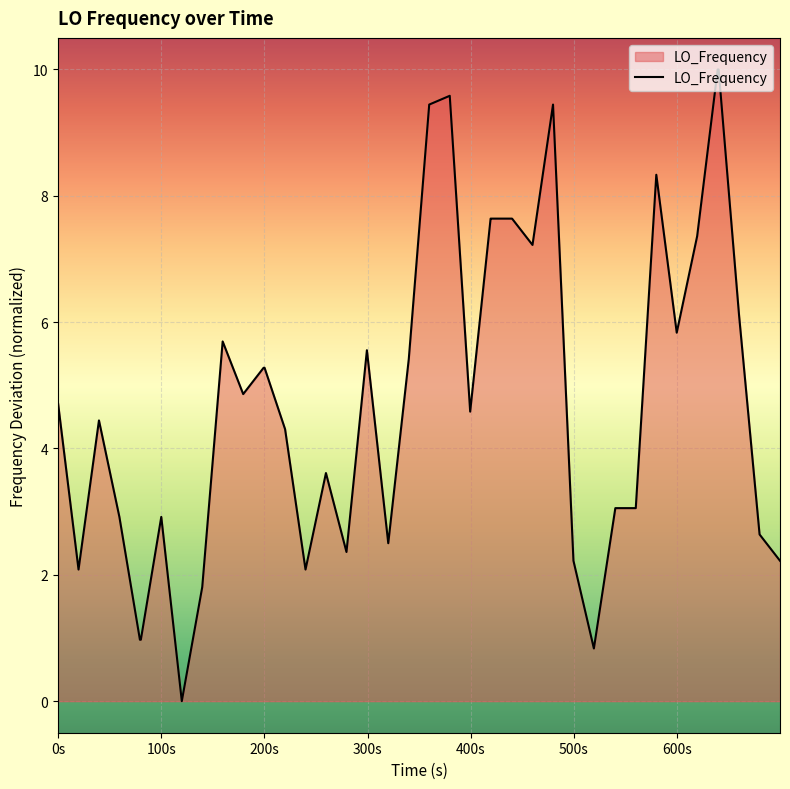

How many distinct data groups are displayed?

1